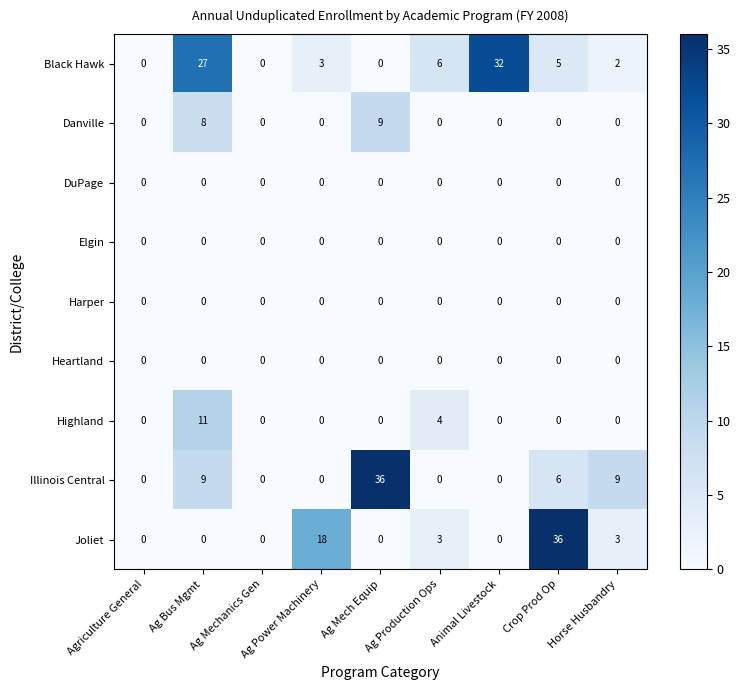

Which category has the highest value in the Highland series?

Ag Bus Mgmt